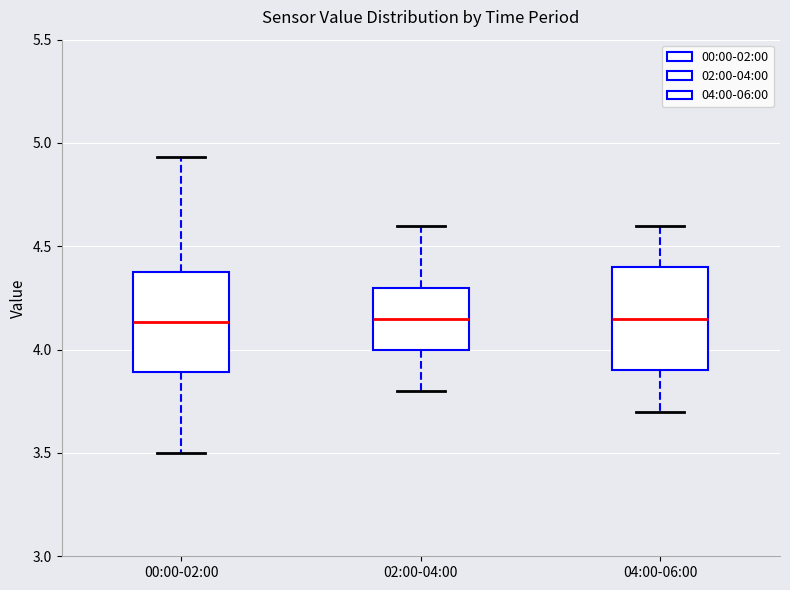

Reading left to right, transcribe this box plot: for each box, give where its median line is, the range the box spans, and where its two whiskers end, as read against the y-axis. The values are not printed on the chart, so give them approximately, as read against the axis.

00:00-02:00: median 4.15, box 3.90 to 4.40, whiskers 3.50 to 4.95
02:00-04:00: median 4.15, box 4.00 to 4.30, whiskers 3.80 to 4.60
04:00-06:00: median 4.15, box 3.90 to 4.40, whiskers 3.70 to 4.60